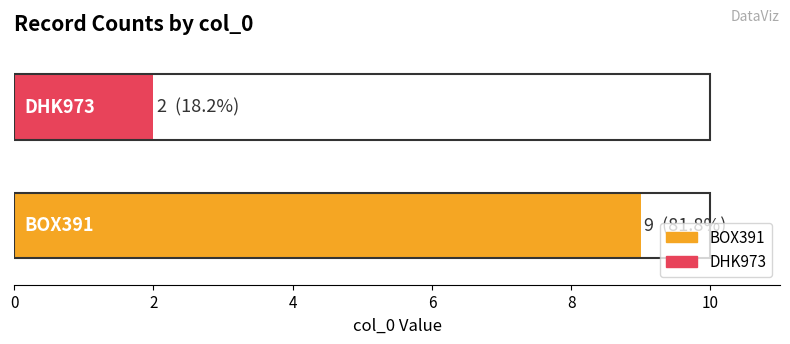

What is the maximum value shown in the chart?

9